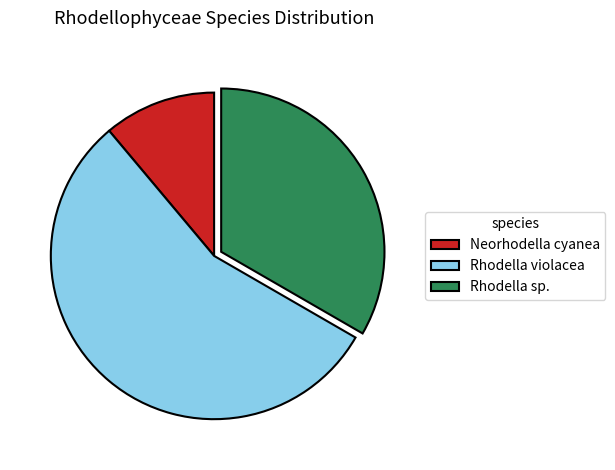

Count the number of slices in the pie.

3